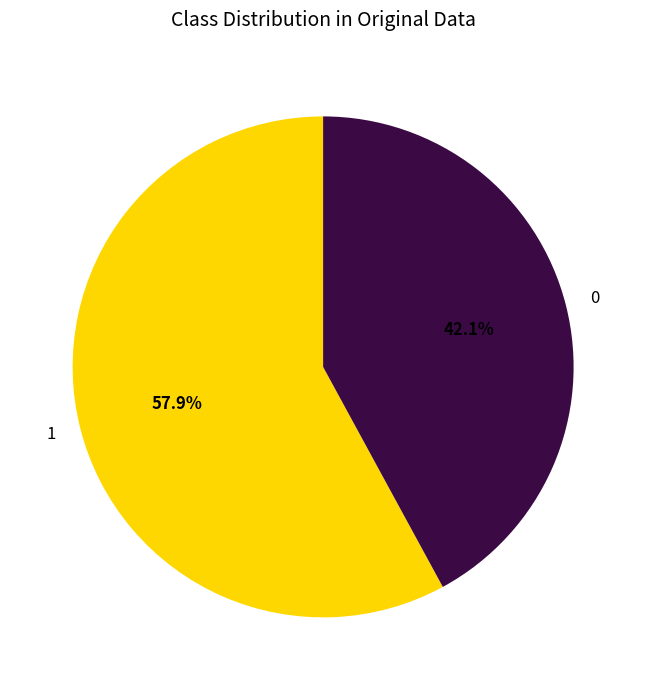

Does any single category account for the majority?

Yes